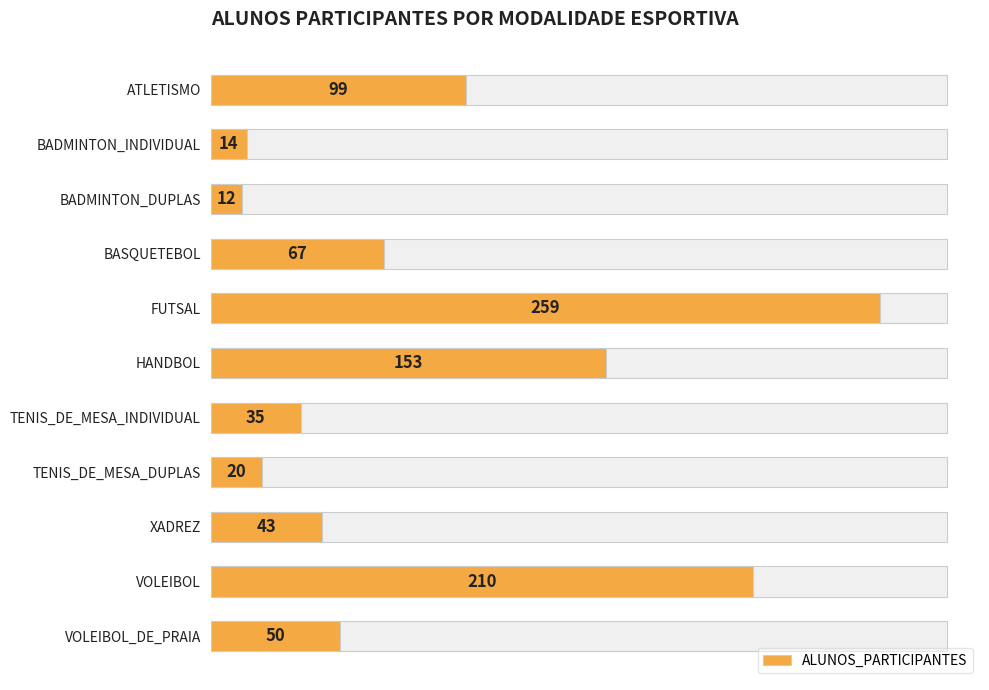

Reading right to left, extract all data points from this chart.

50	210	43	20	35	153	259	67	12	14	99